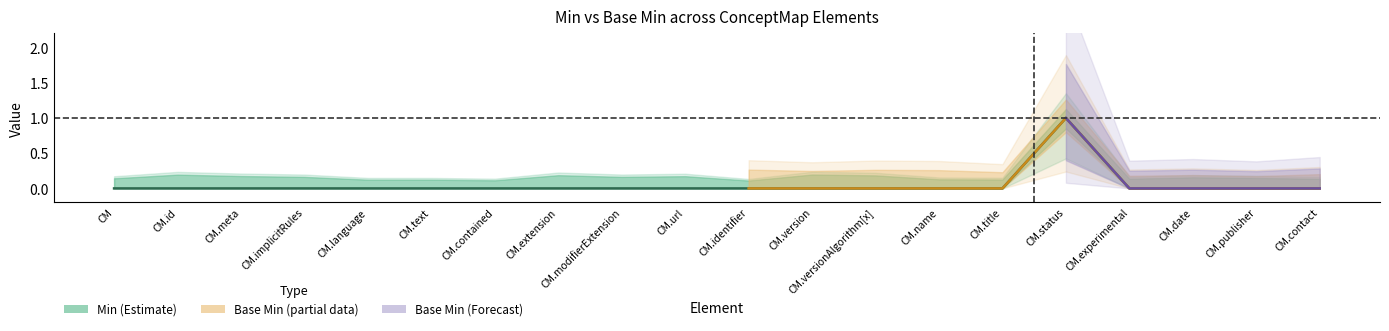

True or false: the data shows 0 at CM.title.

False